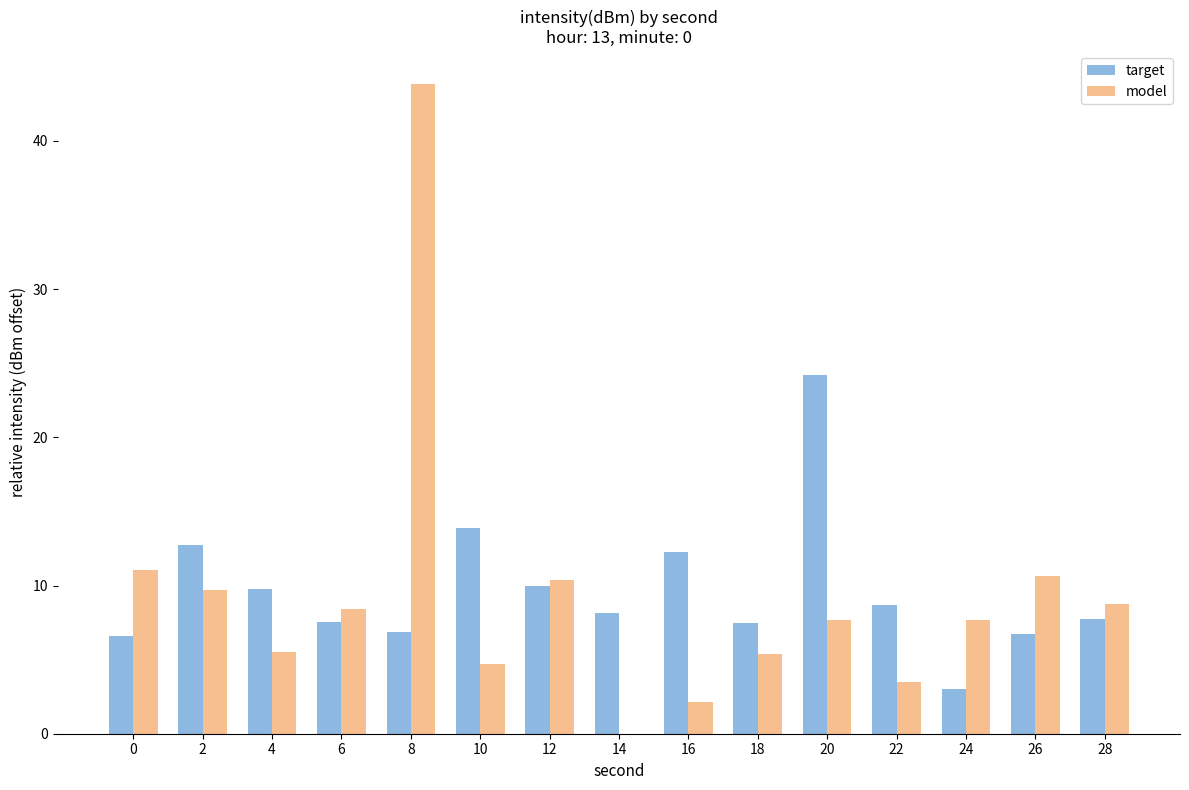

What is the difference between the target values at 10 and 8?

7.0